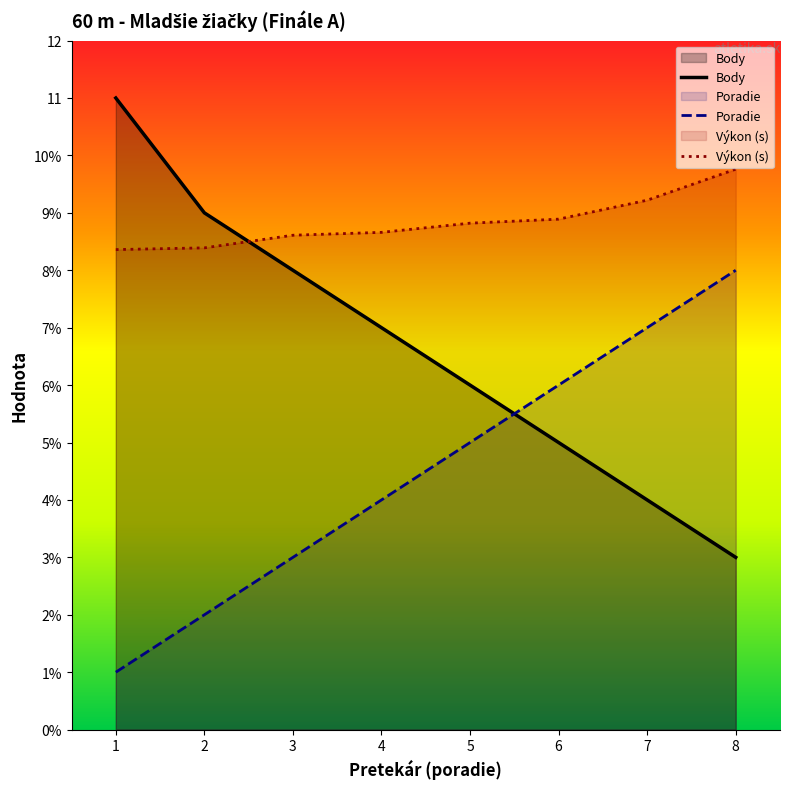

Reading left to right, what are all the values shown in this chart?

Body: 1=11.0	2=9.0	3=8.0	4=7.0	5=6.0	6=5.0	7=4.0	8=3.0
Poradie: 1=1.0	2=2.0	3=3.0	4=4.0	5=5.0	6=6.0	7=7.0	8=8.0
Výkon (s): 1=8.4	2=8.4	3=8.6	4=8.7	5=8.8	6=8.9	7=9.2	8=9.8